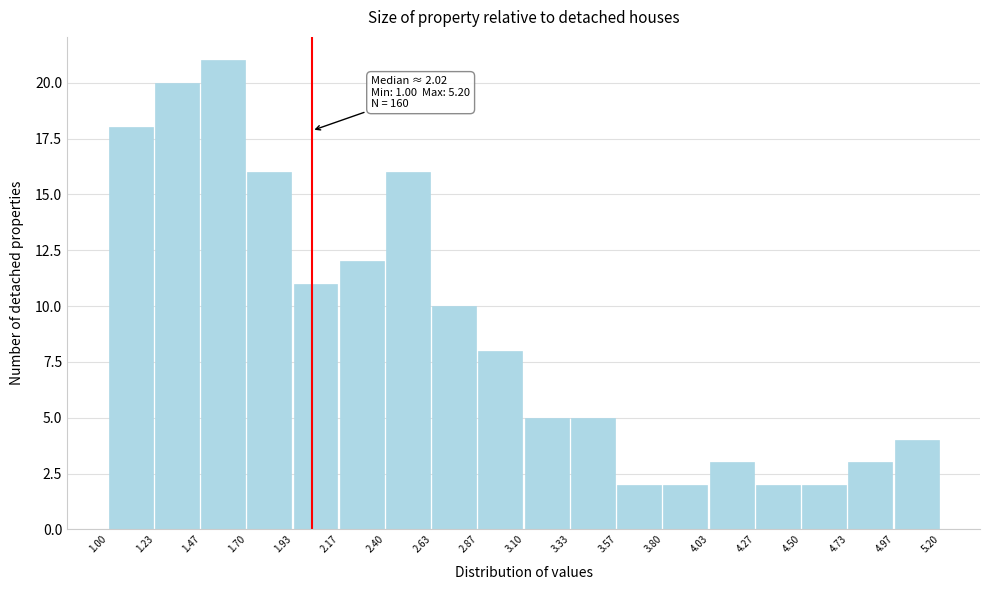

Over which range of the x-axis is the bar tallest?

1.47 to 1.70